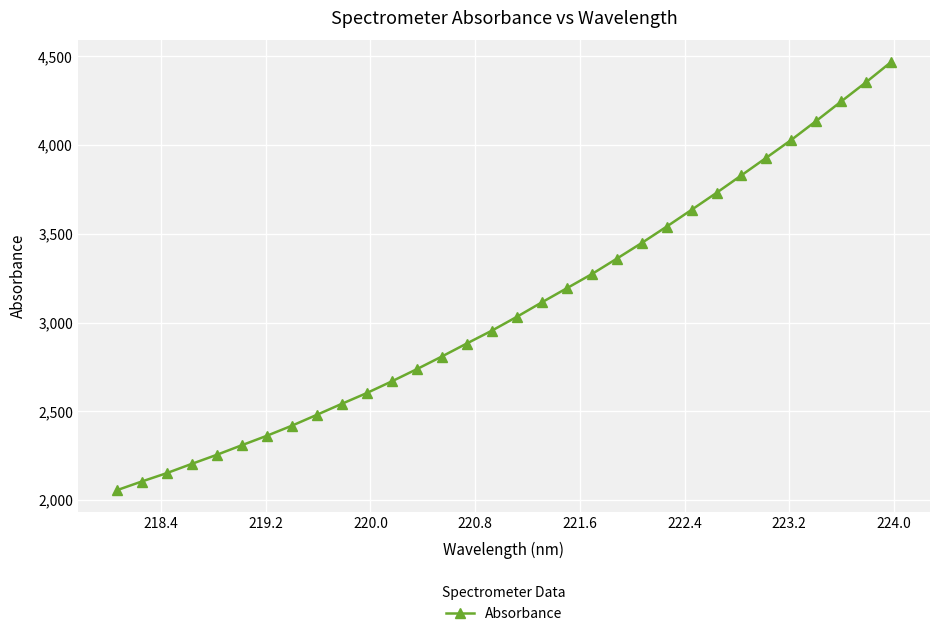

What is the difference between the second highest and minimum values?

2300.8